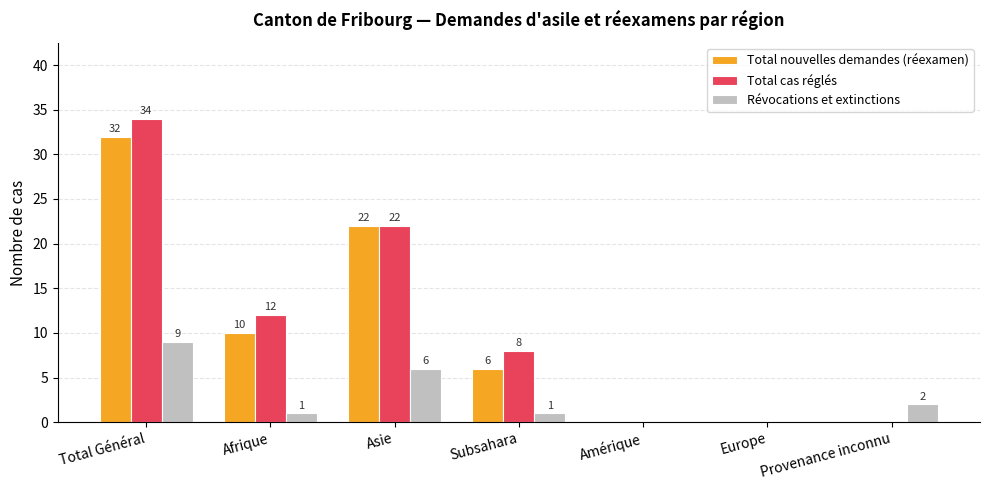

Which series changed the most between Afrique and Asie?

Total nouvelles demandes (réexamen)